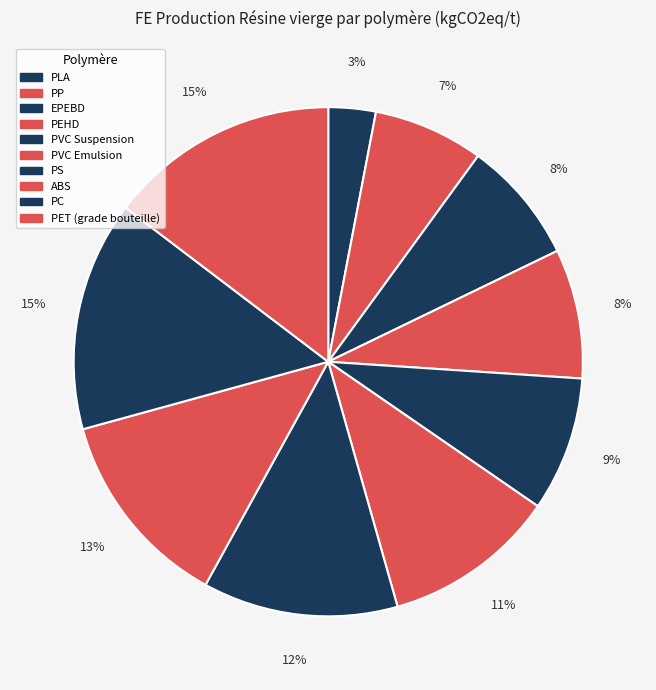

Rank the categories by value from lowest to highest.

PLA, PP, EPEBD, PEHD, PVC Suspension, PVC Emulsion, PS, ABS, PC, PET (grade bouteille)